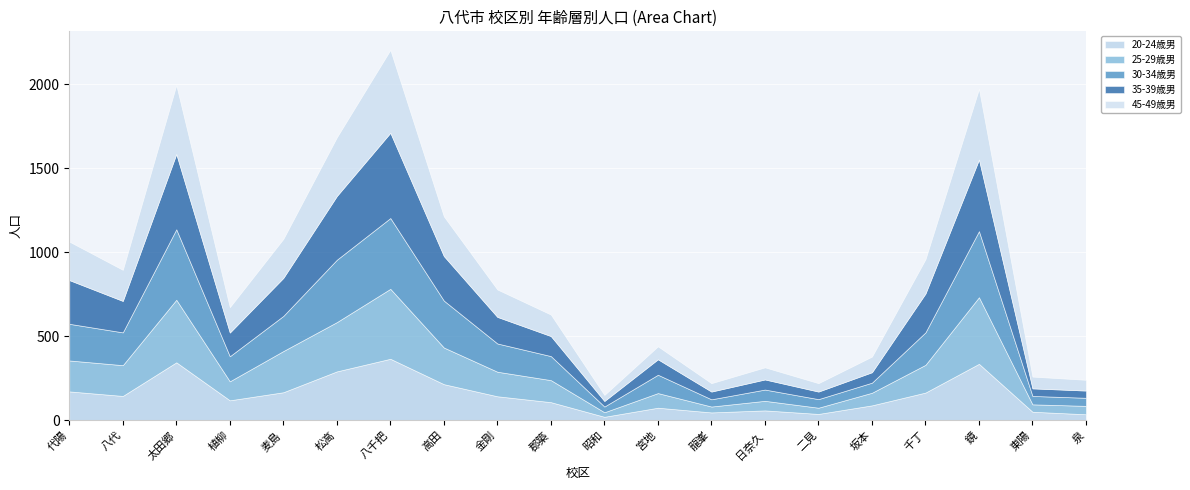

What is the difference between the second highest and second lowest values in the 30-34歳男 series?

376